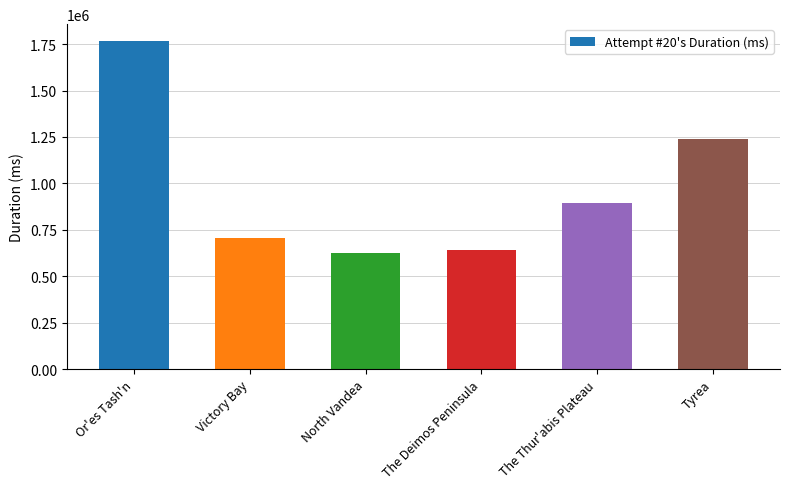

What is the maximum value shown in the chart?

1769058